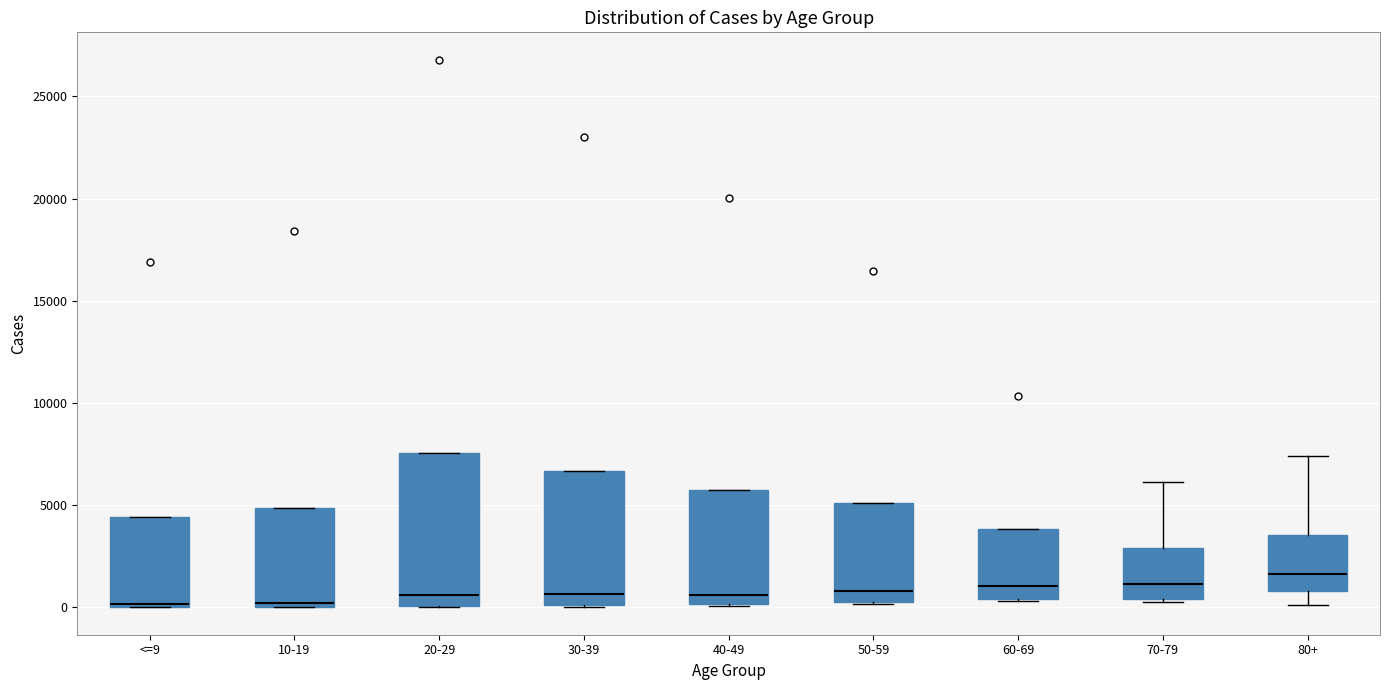

Comparing the boxes themselves (not the whiskers), which one is the tallest?

20-29